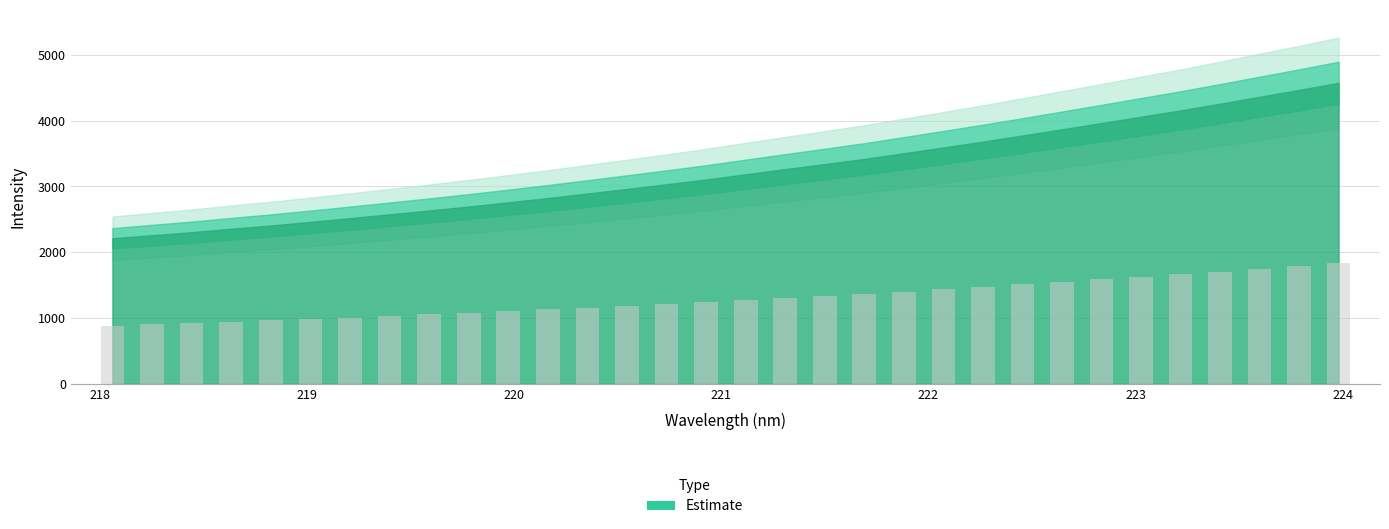

What is the greatest value displayed?

1830.5